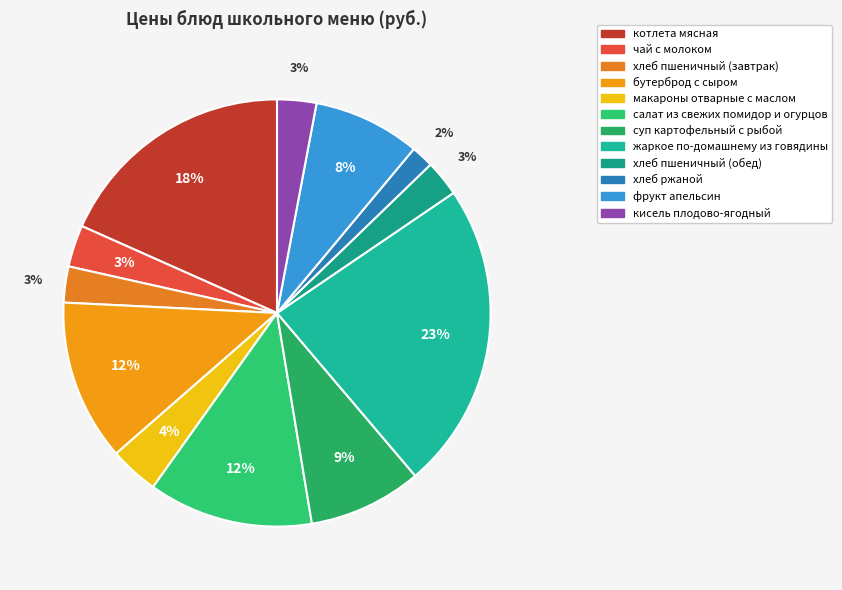

Count the number of slices in the pie.

12